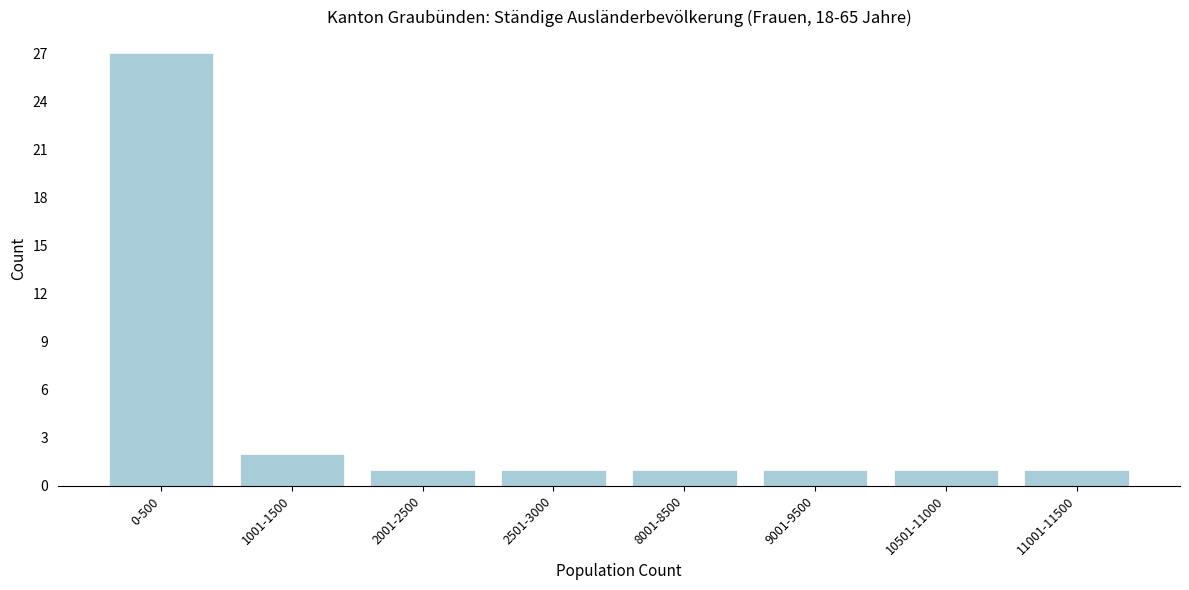

Reading right to left, what are all the values shown in this chart?

11001-11500=1	10501-11000=1	9001-9500=1	8001-8500=1	2501-3000=1	2001-2500=1	1001-1500=2	0-500=27